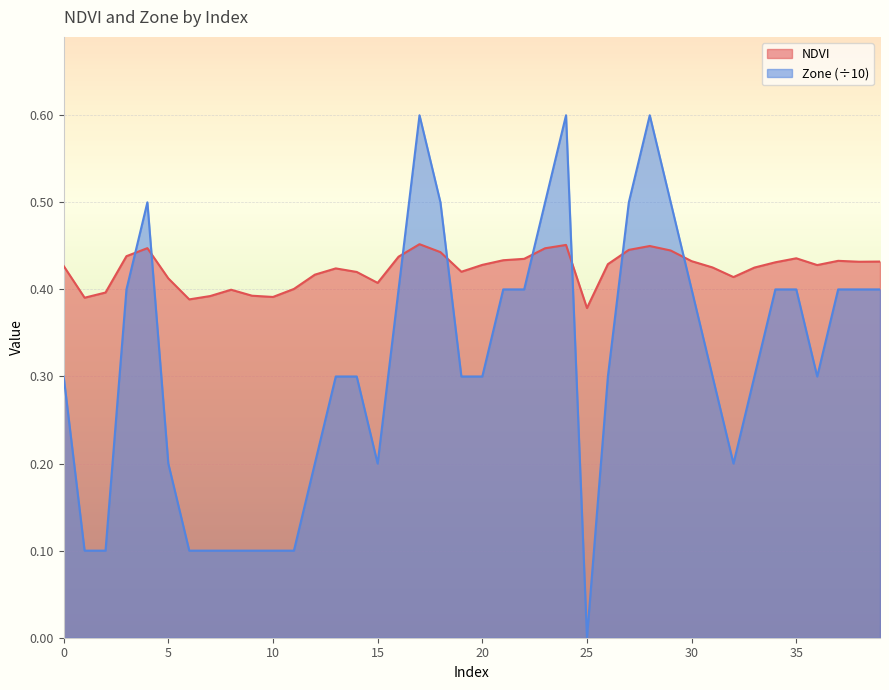

Which series ends up on top after the final intersection of NDVI and Zone?

NDVI